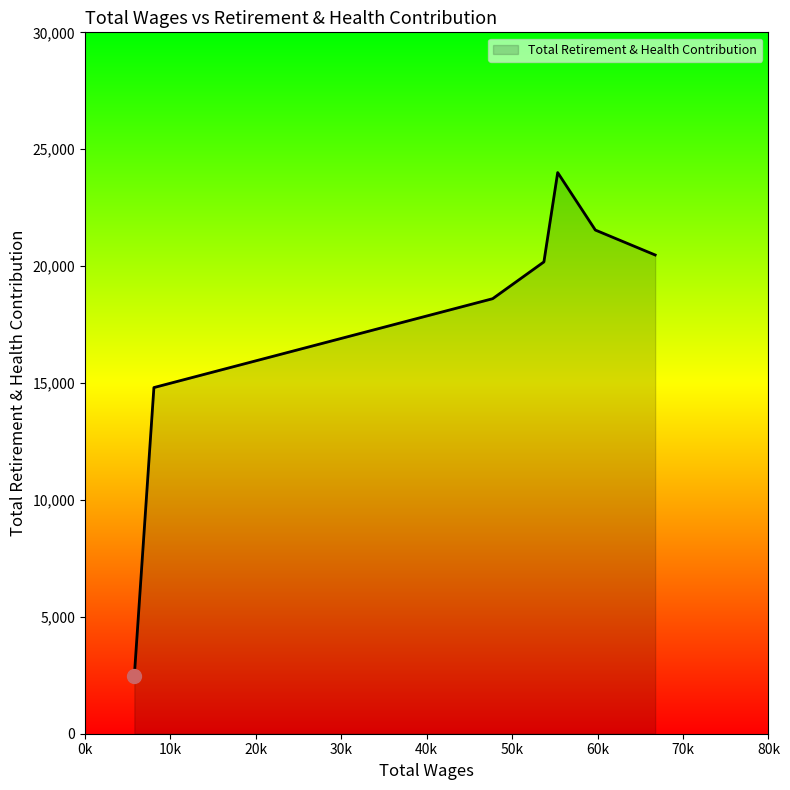

How many interior local peaks (higher than both neighbors) does the data have?

1